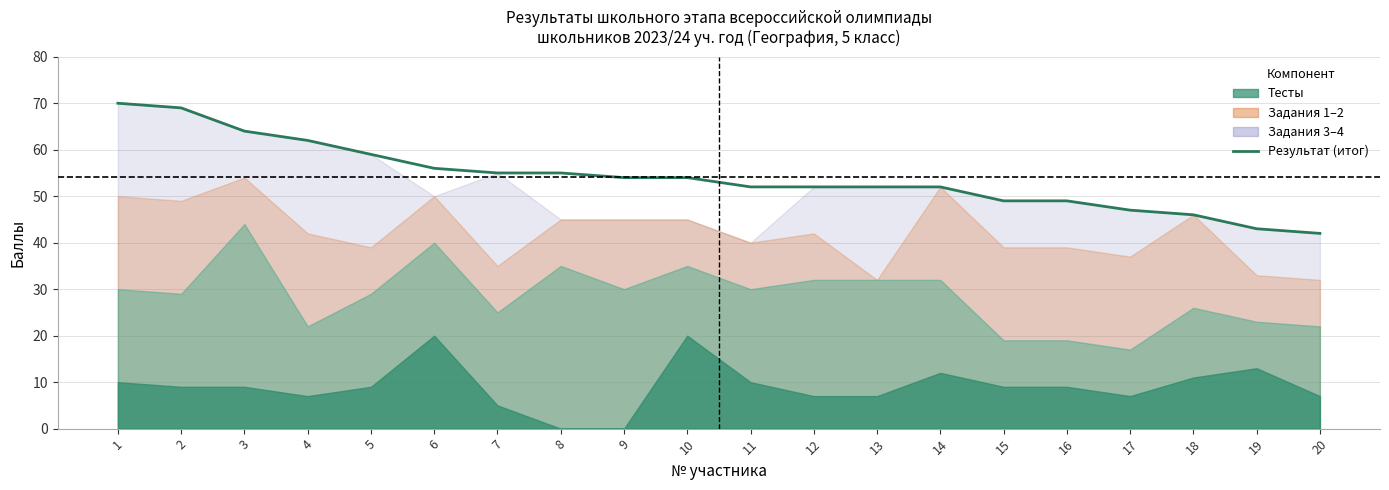

How many lines are shown in the chart?

1